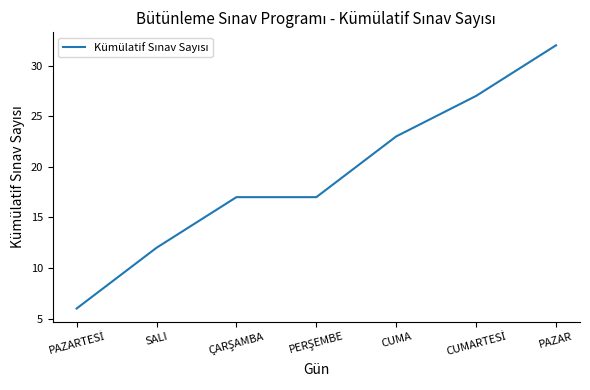

What is the minimum value shown in the chart?

6